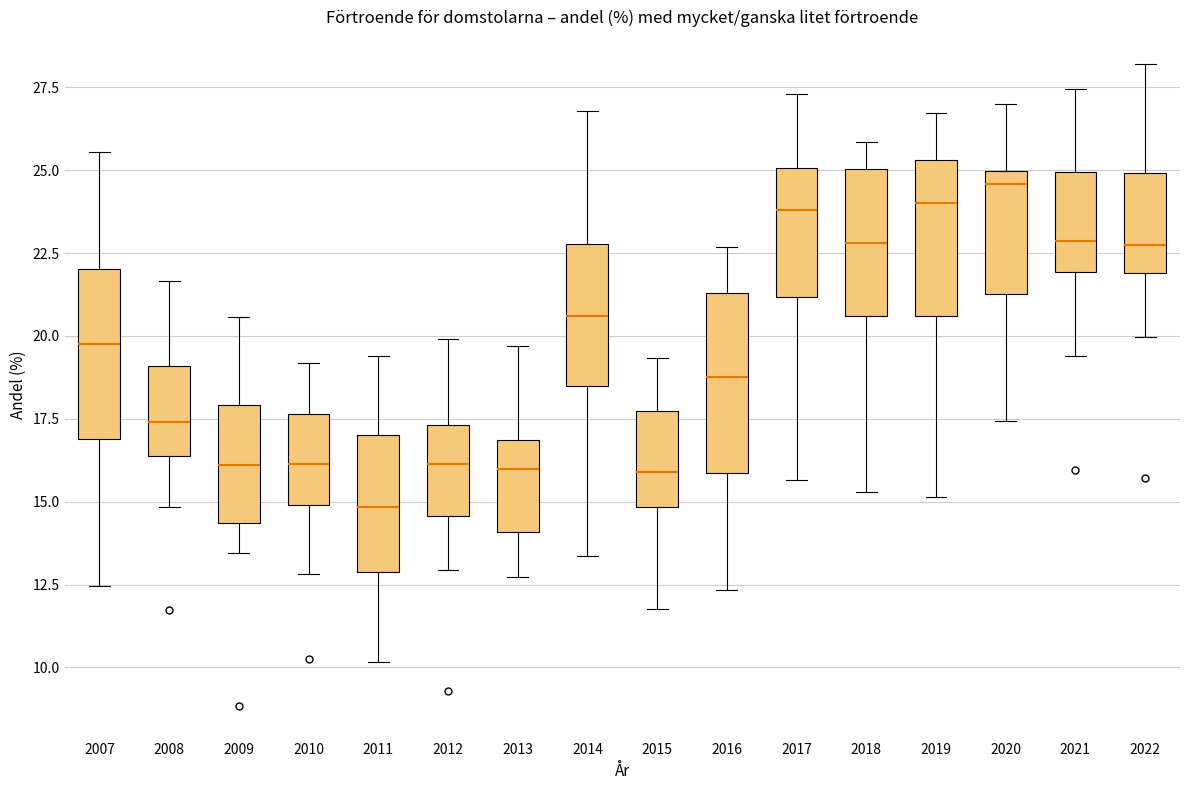

Which box's median line is the lowest?

2011